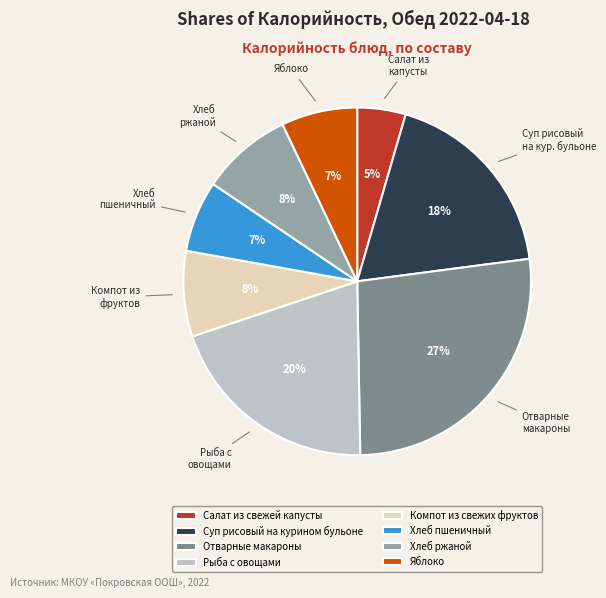

What percentage is the Яблоко slice, to the nearest percent?

7%